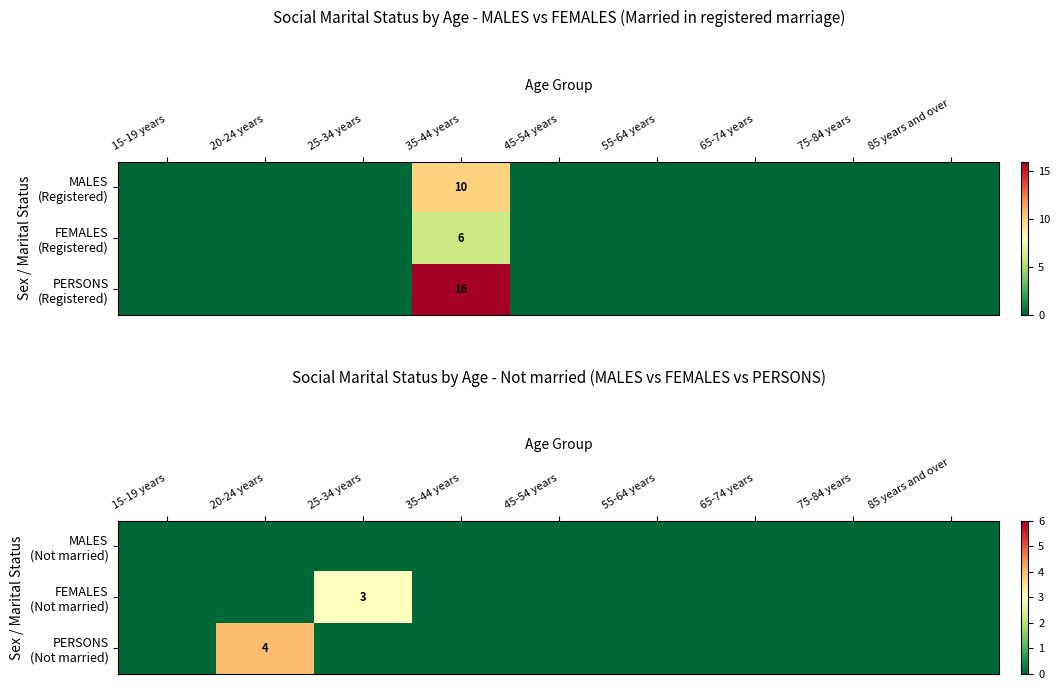

At which category does the chart reach its peak across all series?

20-24 years